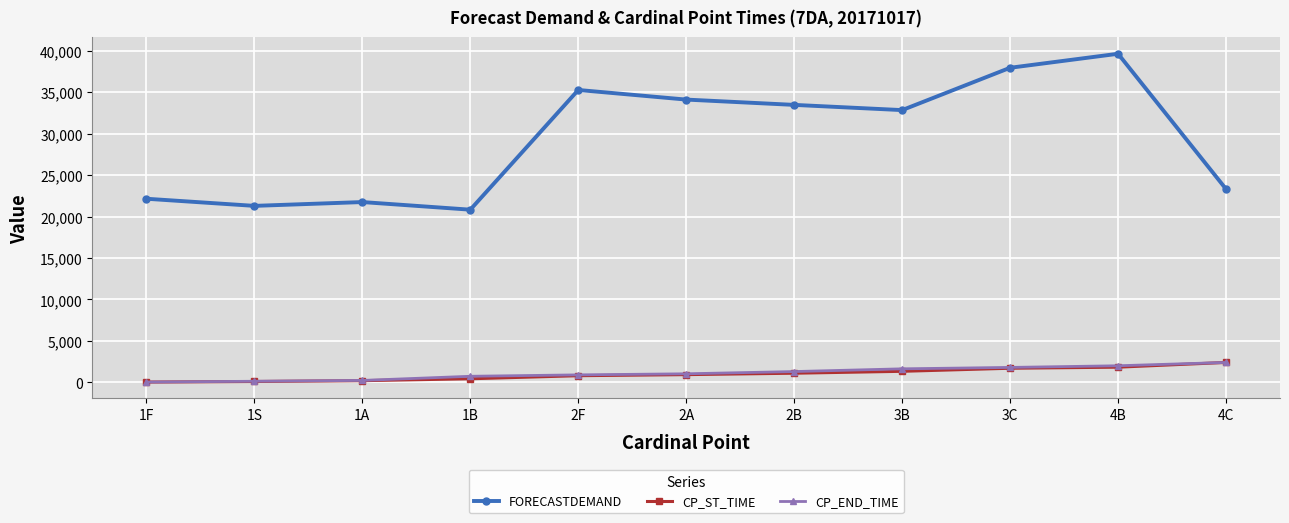

How many series are shown in this chart?

3